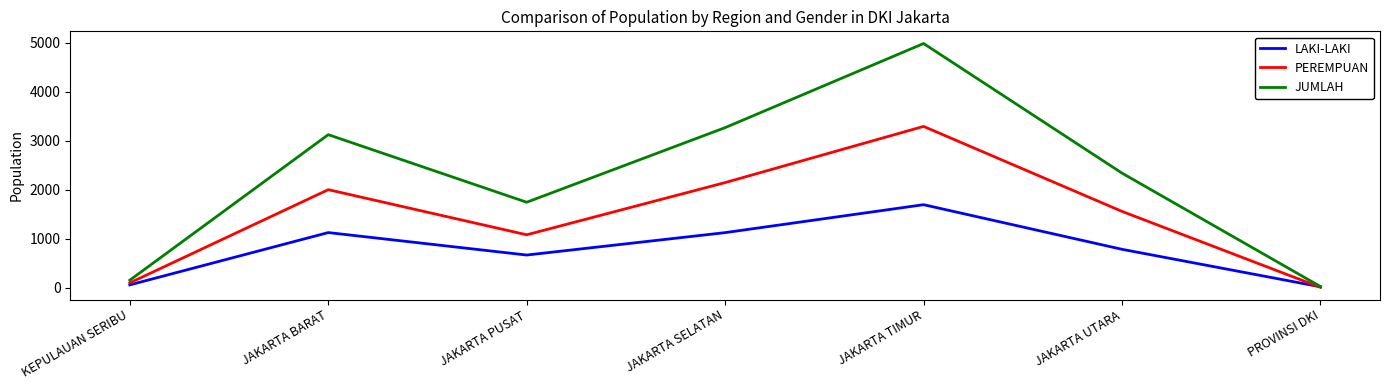

Where is JUMLAH nearest to the value 2504?

JAKARTA UTARA